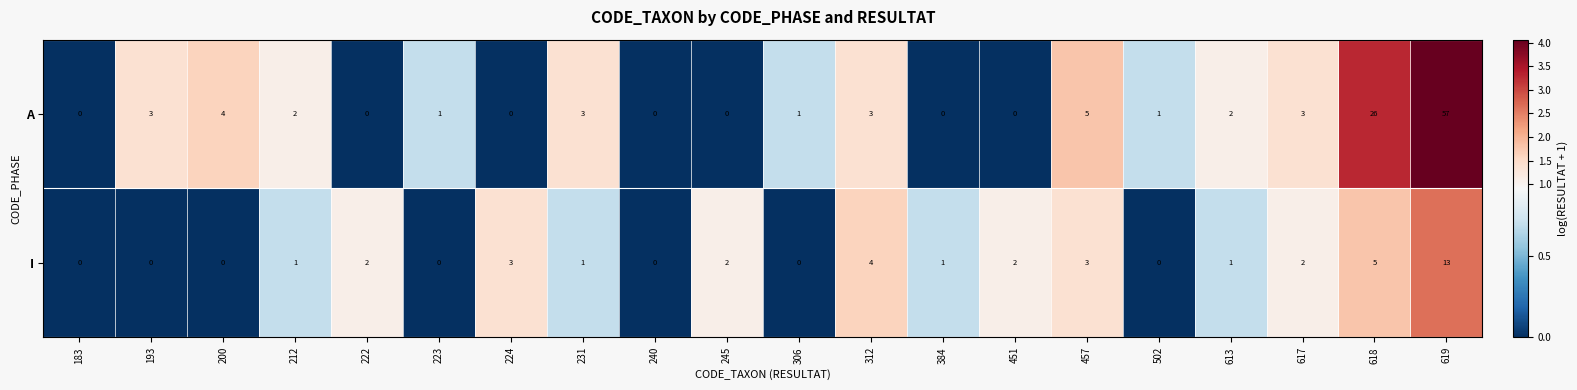

The value of I at 183 is 0. True or false?

True